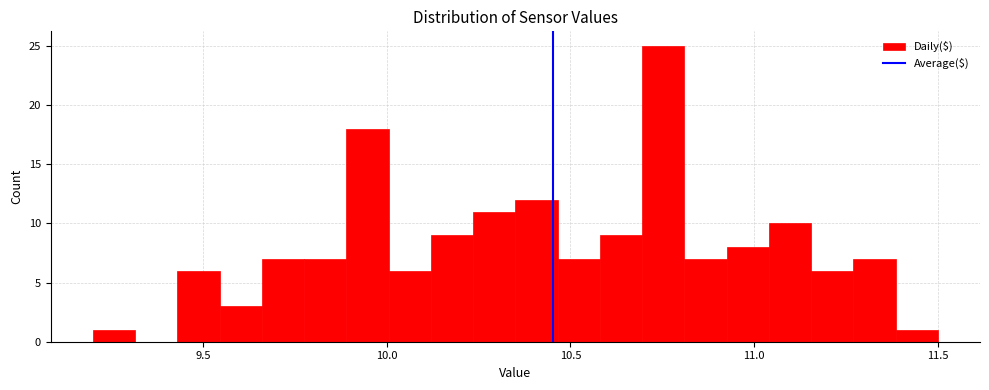

Read against the x-axis, roughly where is the centre of the tallest bar?

10.75